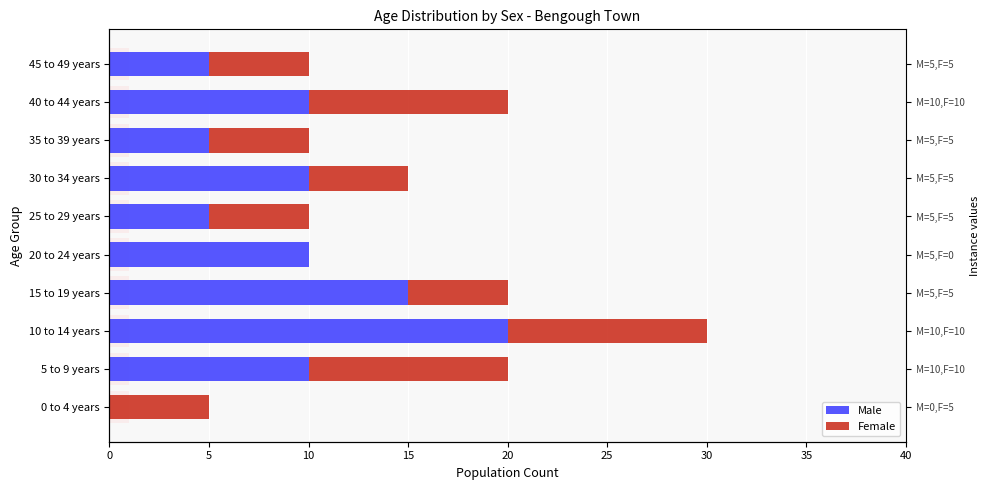

Reading left to right, extract all data points from this chart.

Male: 0	10	20	15	10	5	10	5	10	5
Female: 5	10	10	5	0	5	5	5	10	5